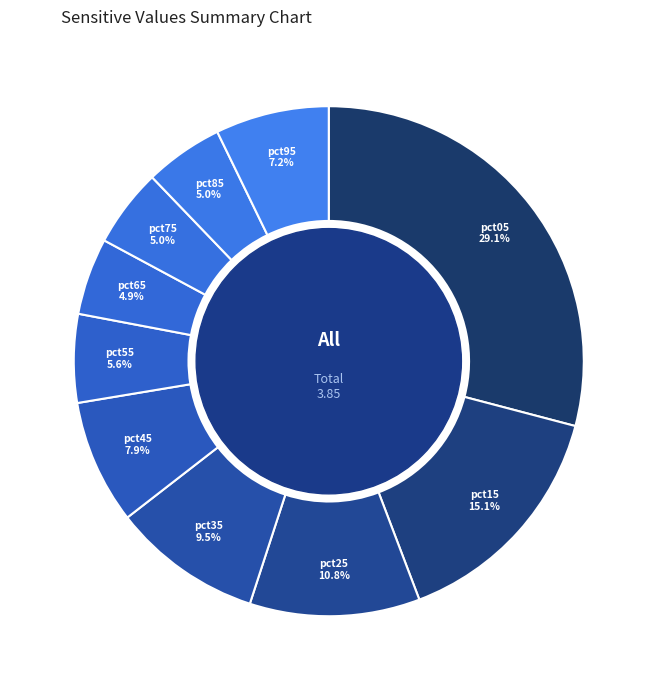

Is it true that pct65 is 11% of the pie?

False